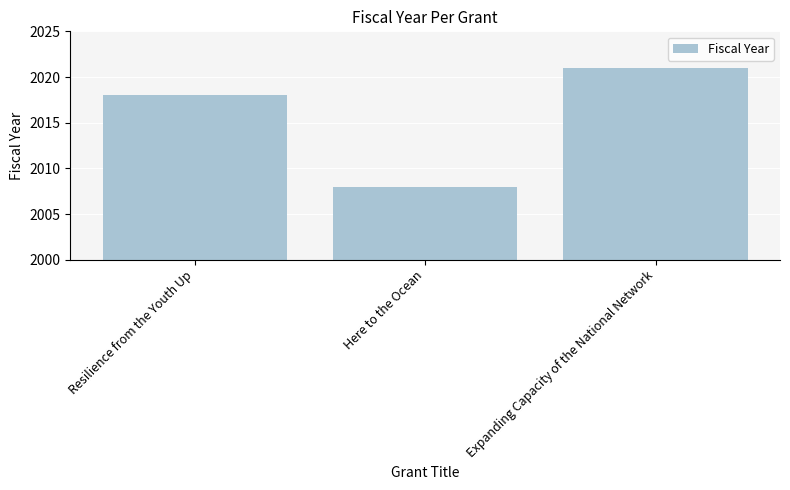

Reading right to left, what are all the values shown in this chart?

Expanding Capacity of the National Network=2021	Here to the Ocean=2008	Resilience from the Youth Up=2018